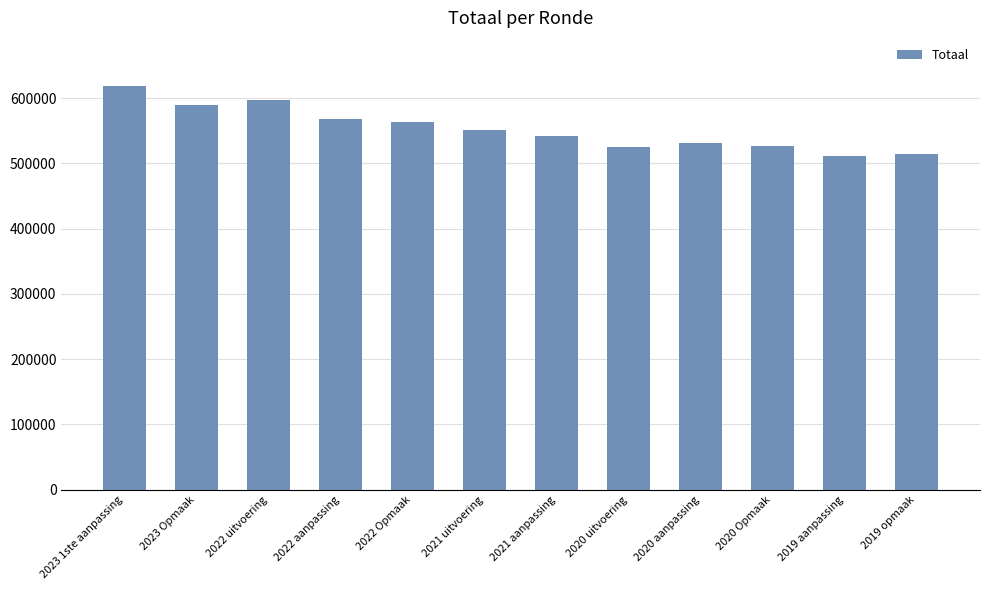

Which has a higher value, 2023 1ste aanpassing or 2020 uitvoering?

2023 1ste aanpassing